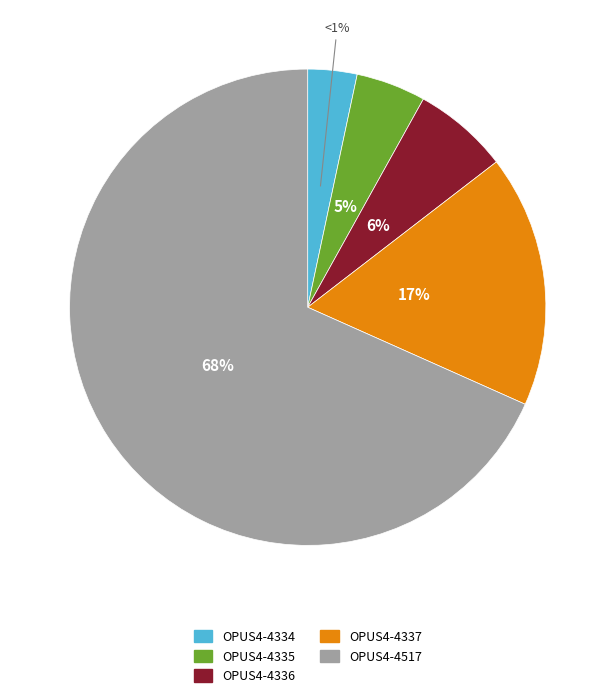

Rank the categories by value from lowest to highest.

OPUS4-4334, OPUS4-4335, OPUS4-4336, OPUS4-4337, OPUS4-4517